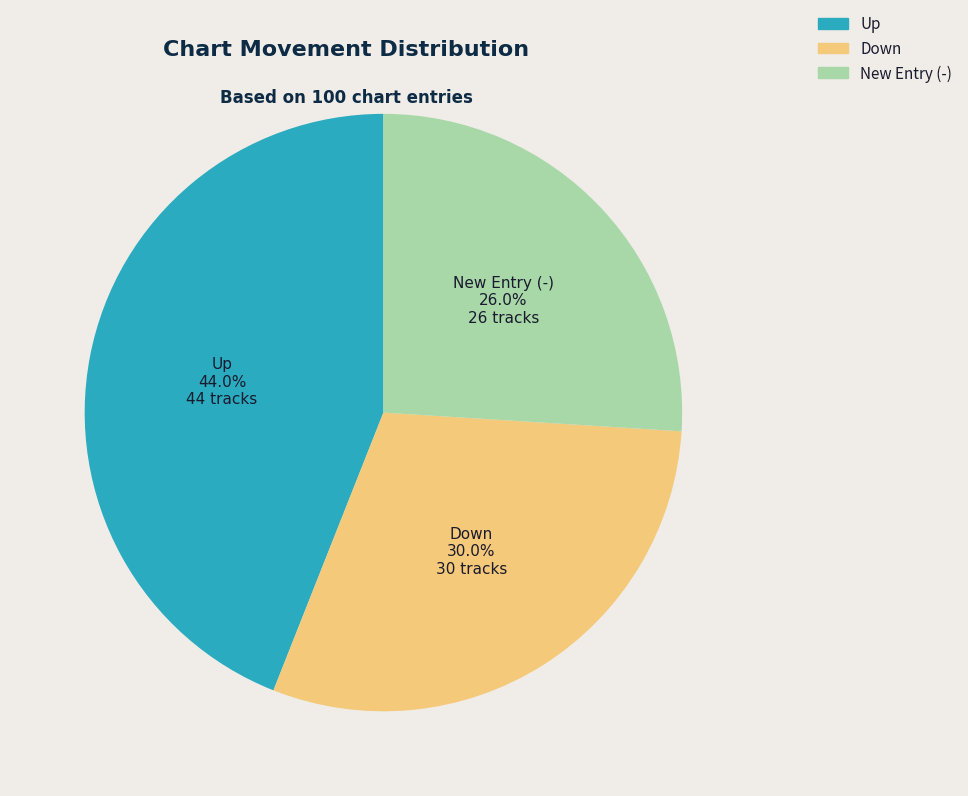

Does any single category account for the majority?

No